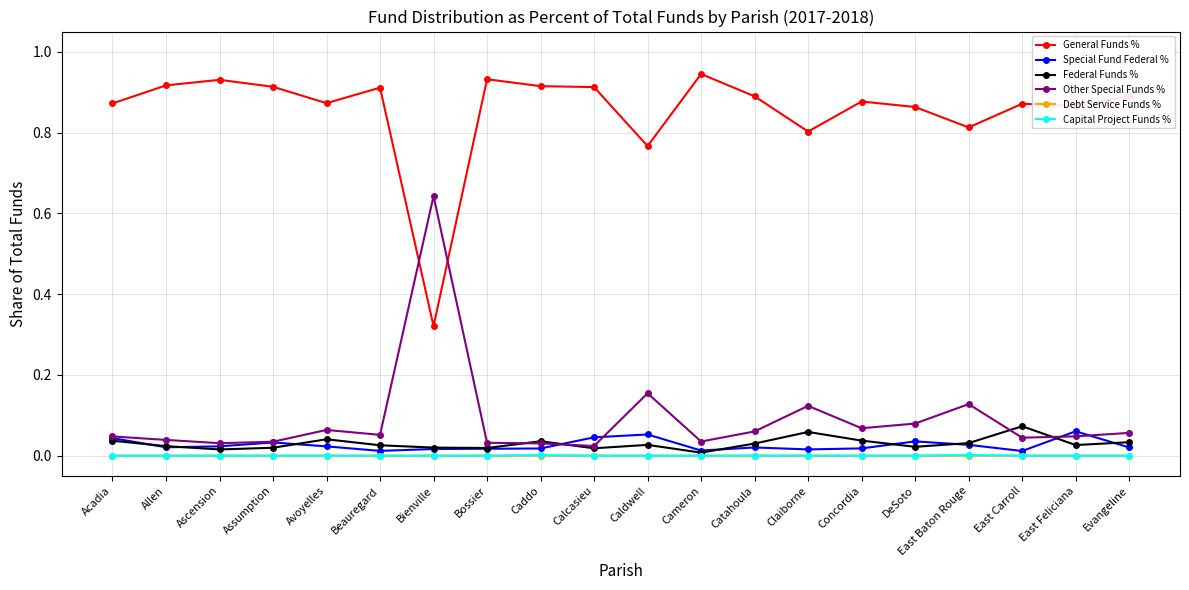

Is it true that Capital Project Funds % equals 0.0 at Bienville?

True